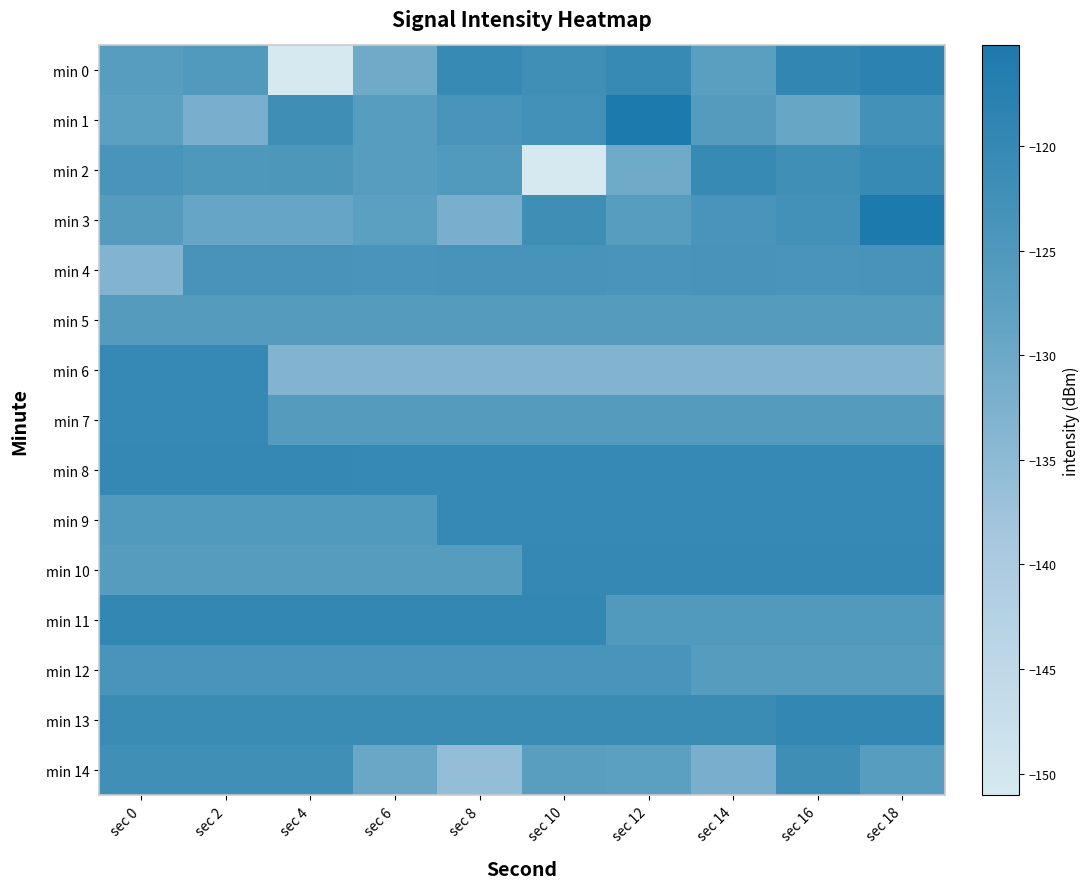

Which category has the lowest value across all series?

sec 4